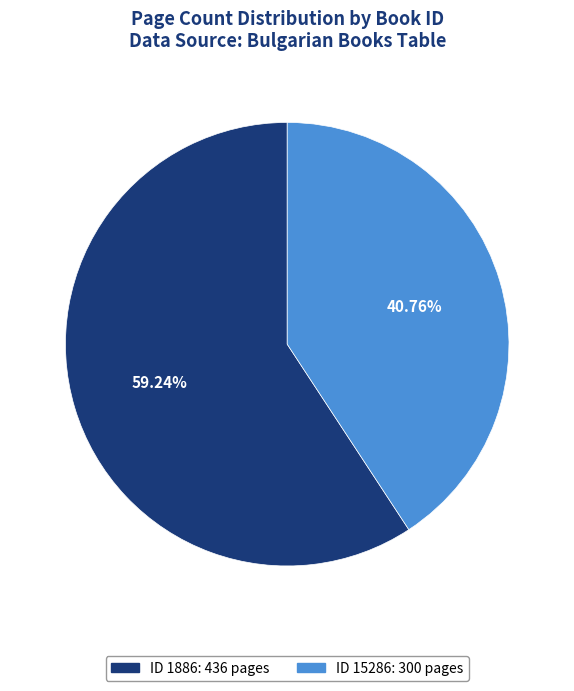

Between ID 1886: 436 pages and ID 15286: 300 pages, which is larger?

ID 1886: 436 pages